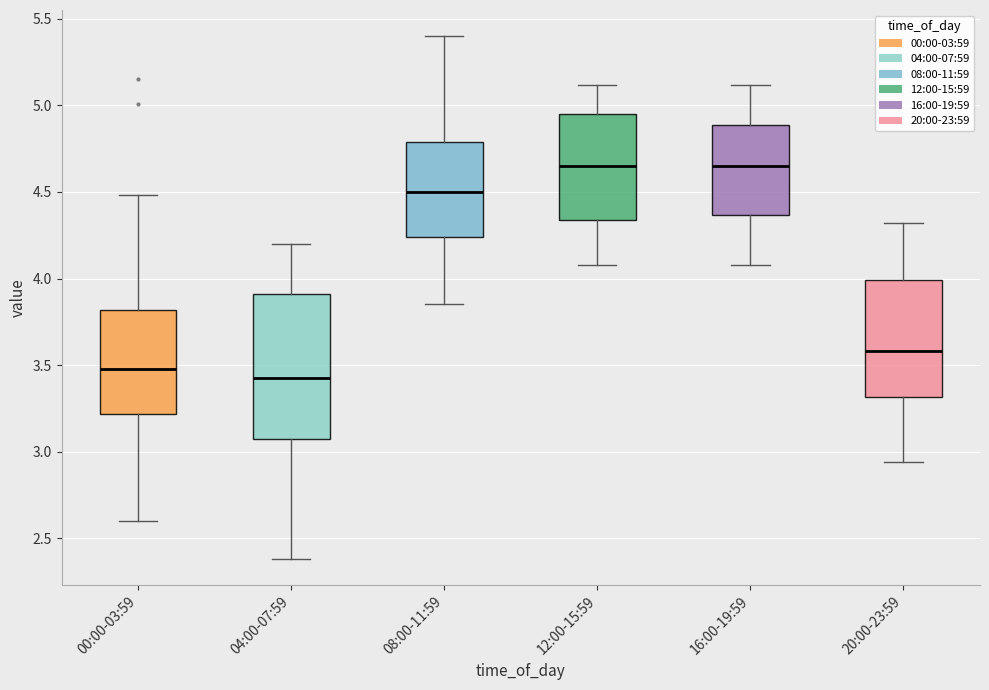

Reading left to right, read every box against the y-axis: the position of its median line, the range the box covers, and the ends of its whiskers. The values are not printed on the chart, so give them approximately, as read against the axis.

00:00-03:59: median 3.50, box 3.20 to 3.80, whiskers 2.60 to 4.50
04:00-07:59: median 3.45, box 3.05 to 3.90, whiskers 2.40 to 4.20
08:00-11:59: median 4.50, box 4.25 to 4.80, whiskers 3.85 to 5.40
12:00-15:59: median 4.65, box 4.35 to 4.95, whiskers 4.10 to 5.10
16:00-19:59: median 4.65, box 4.35 to 4.90, whiskers 4.10 to 5.10
20:00-23:59: median 3.60, box 3.30 to 4.00, whiskers 2.95 to 4.30